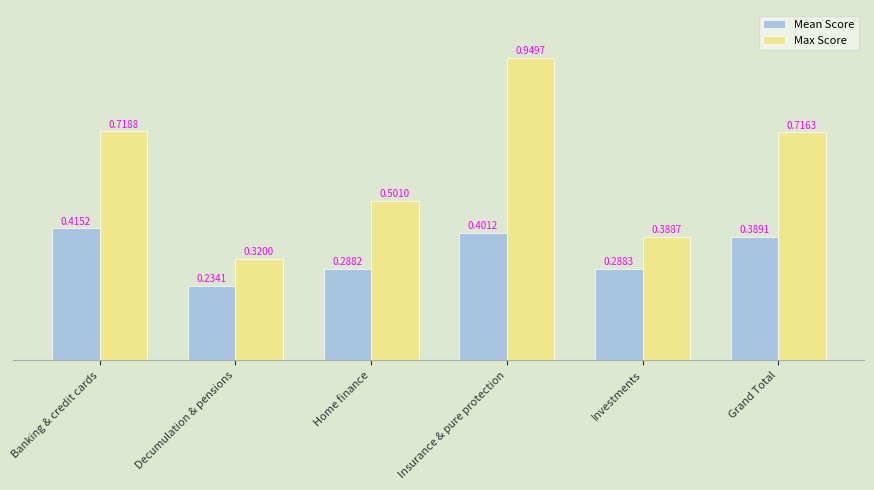

Where is Mean Score nearest to the value 0?

Decumulation & pensions